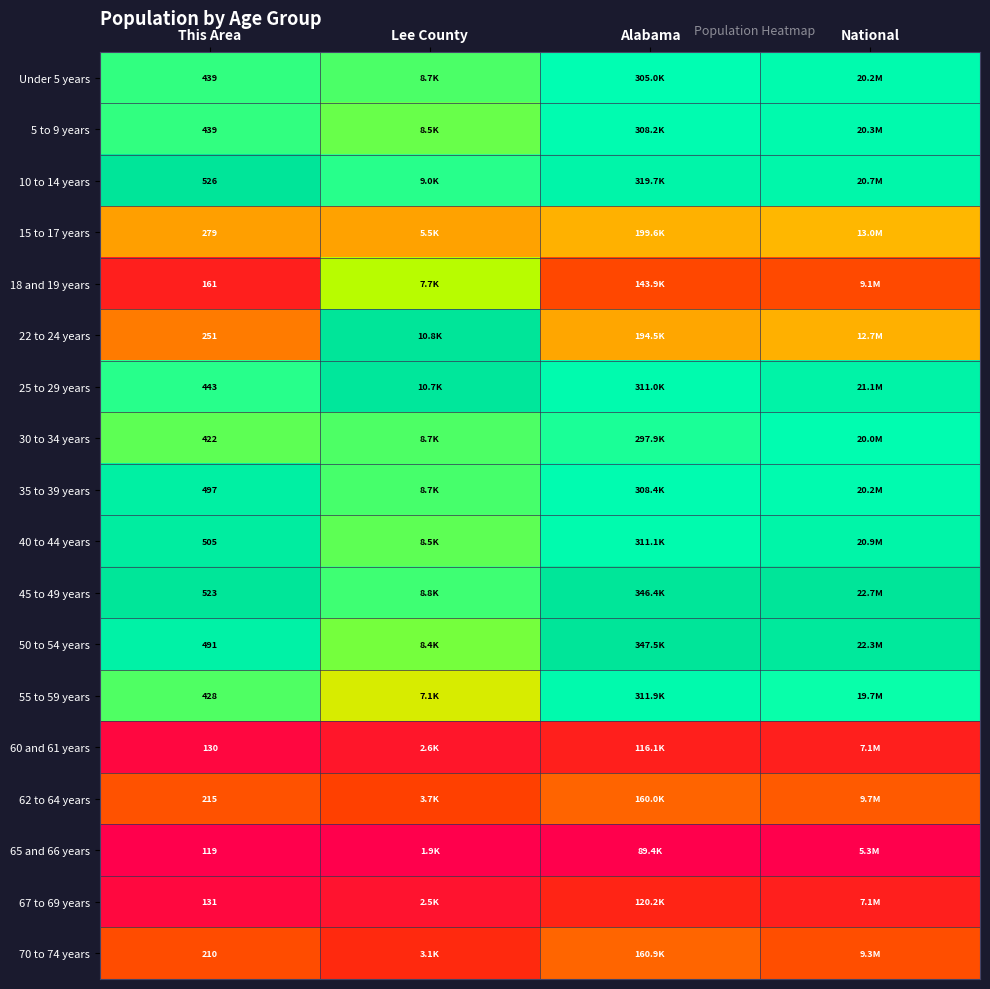

Count the number of data series in this chart.

18